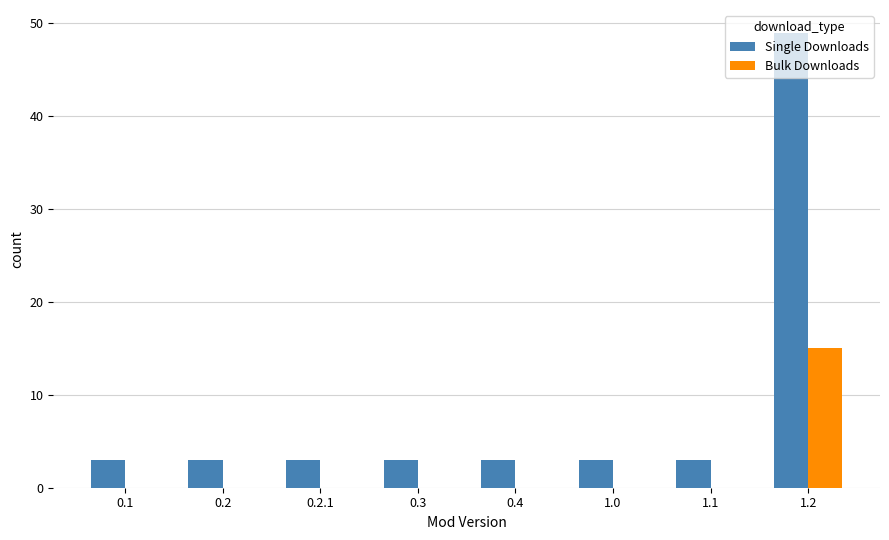

Which label corresponds to the largest value in the chart?

1.2